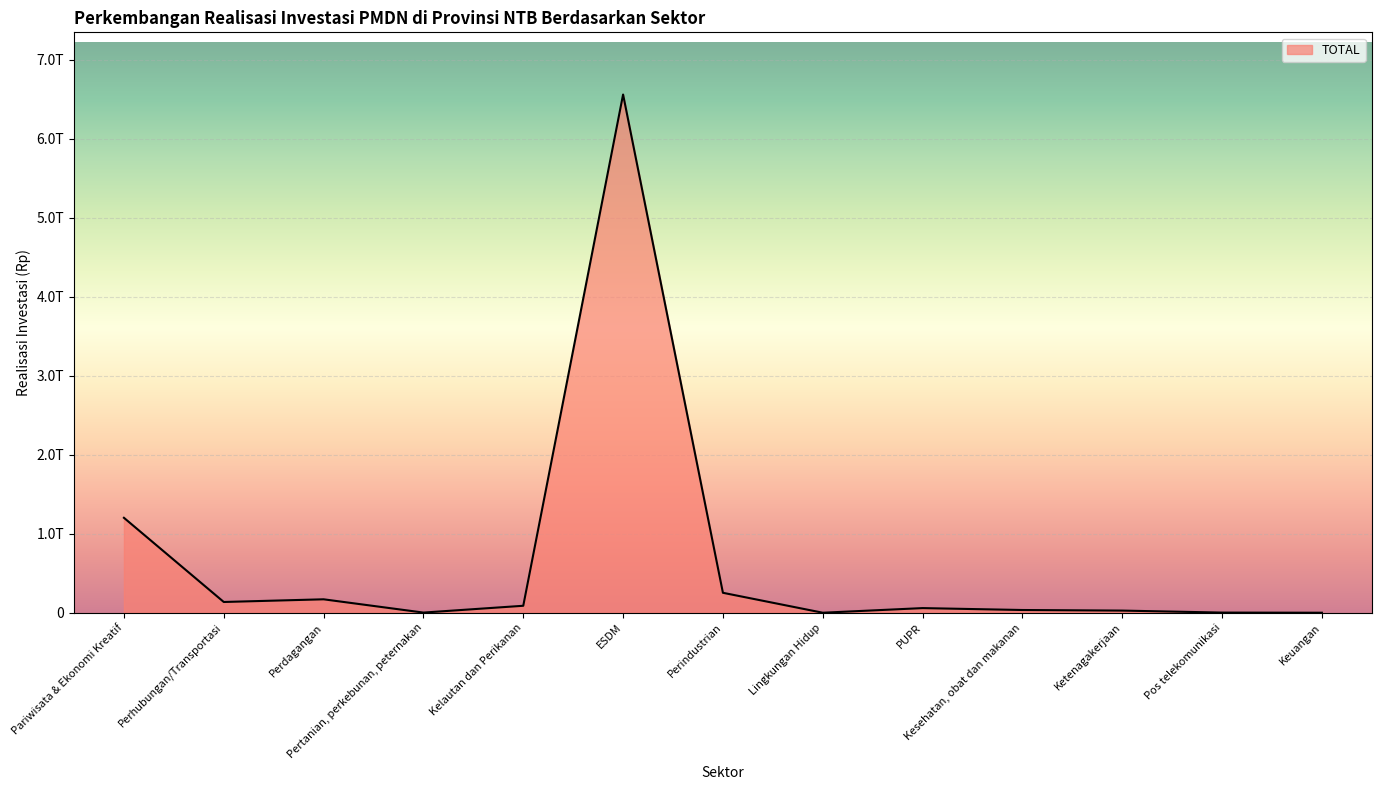

List the labels in order of value, smallest first.

Lingkungan Hidup, Keuangan, Pos telekomunikasi, Pertanian, perkebunan, peternakan, Ketenagakerjaan, Kesehatan, obat dan makanan, PUPR, Kelautan dan Perikanan, Perhubungan/Transportasi, Perdagangan, Perindustrian, Pariwisata & Ekonomi Kreatif, ESDM